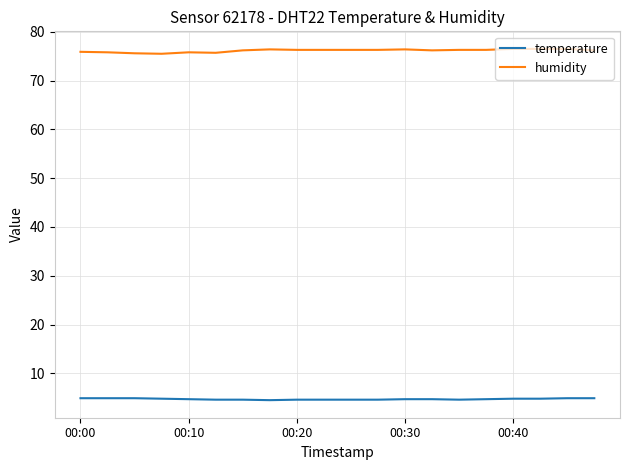

What is the difference between the maximum and minimum values in the temperature series?

0.4